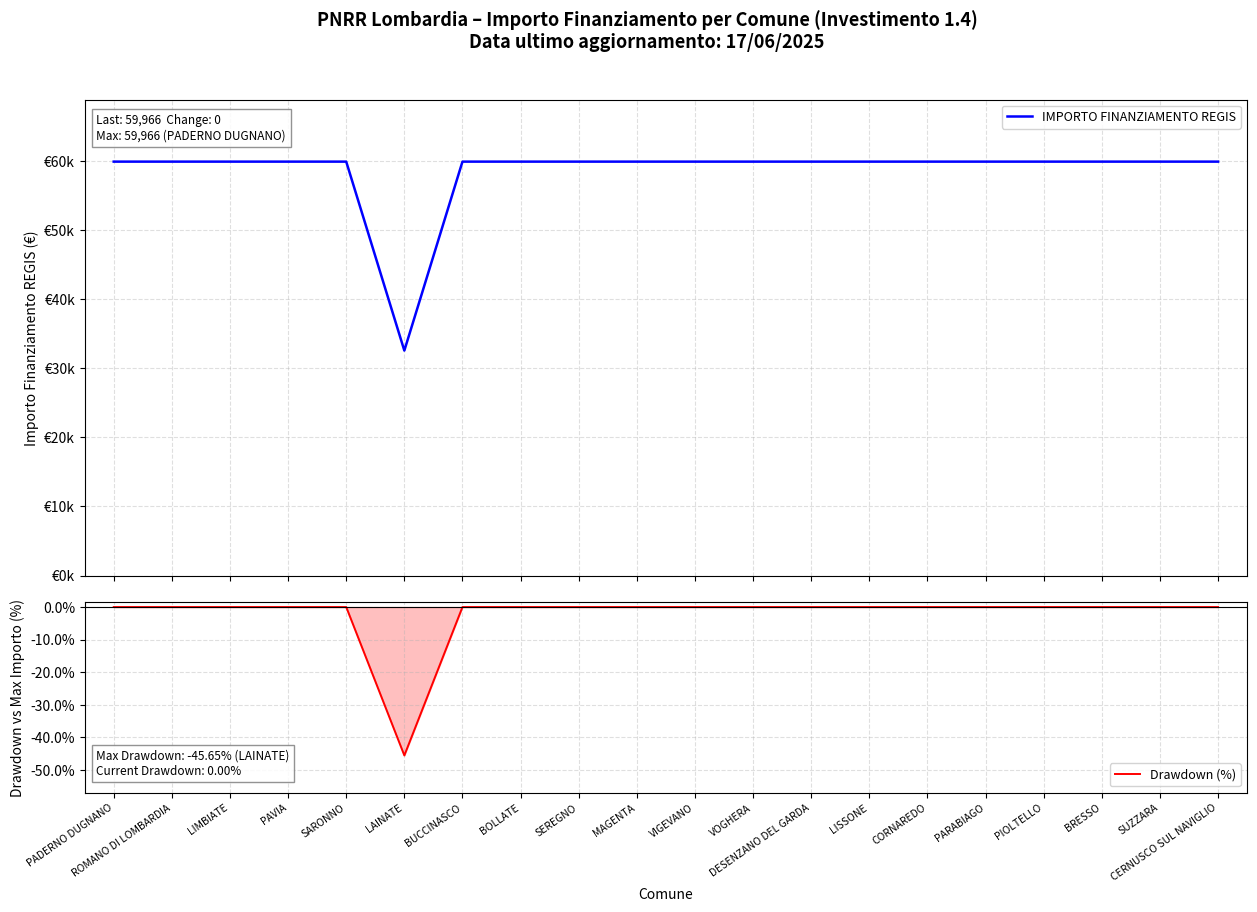

What is the smallest value displayed?

-45.7